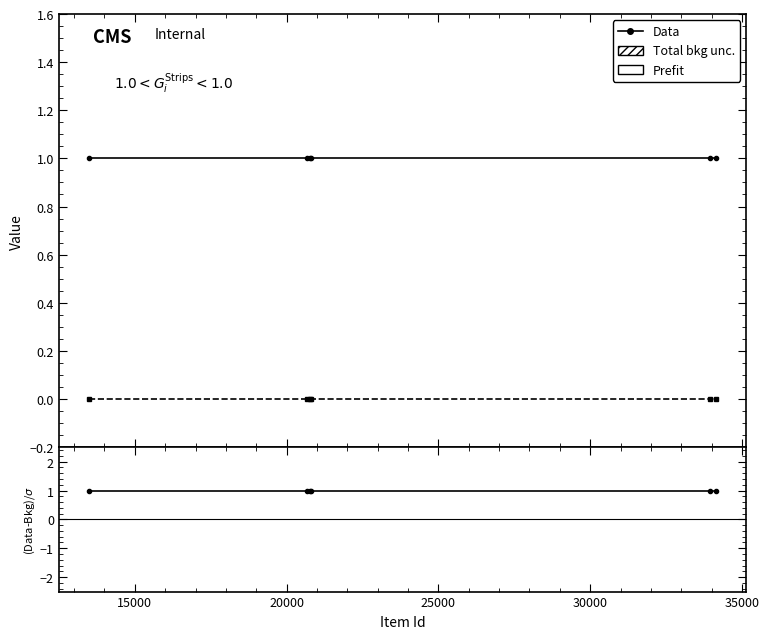

What is the difference between the highest and lowest values at 25000?

1